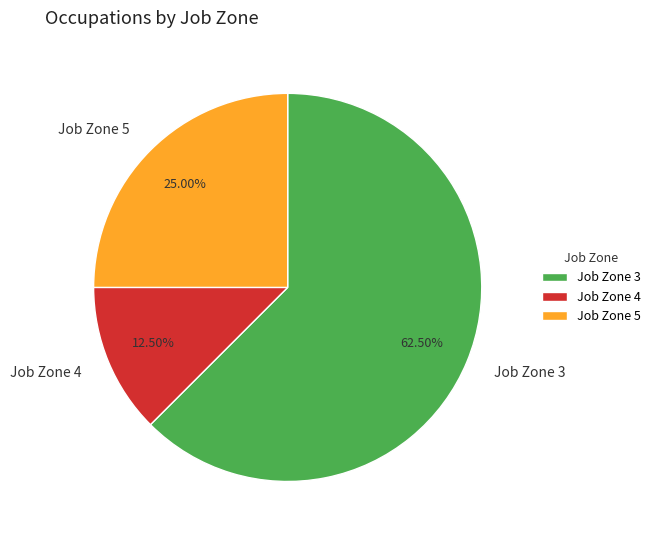

Is the sum of Job Zone 3 and Job Zone 4 greater than half?

Yes